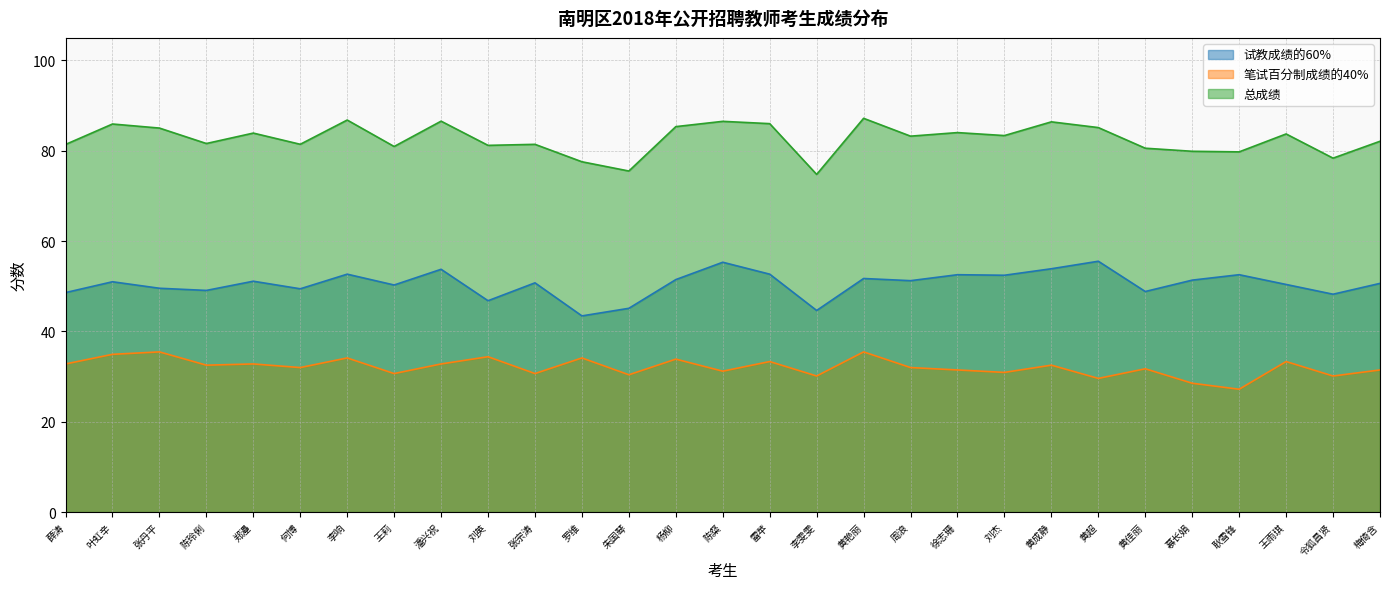

Which has a higher value, 张丹平 or 陈玲俐?

张丹平